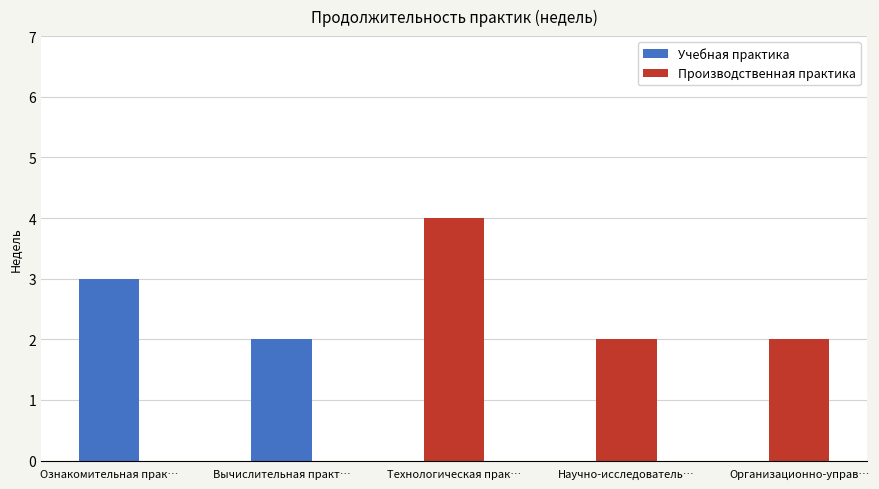

What is the highest value of the Производственная практика series?

4